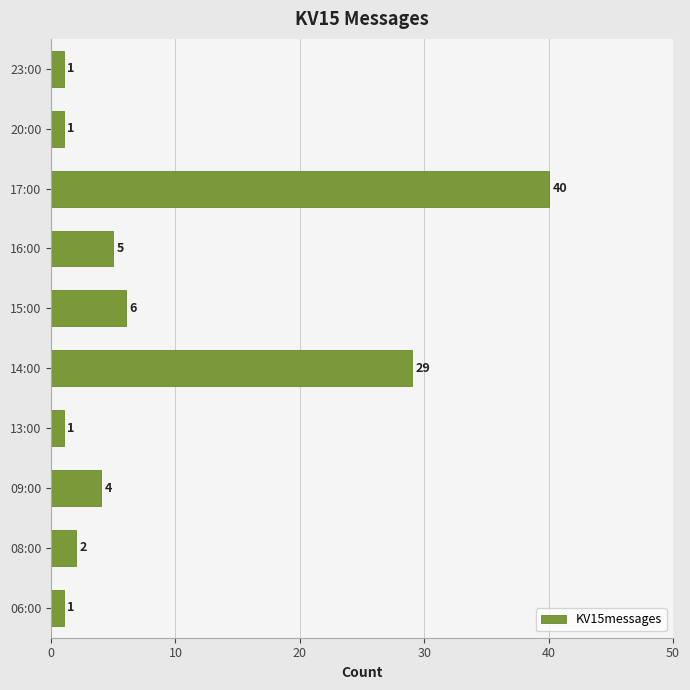

At which label is the value closest to 20?

14:00